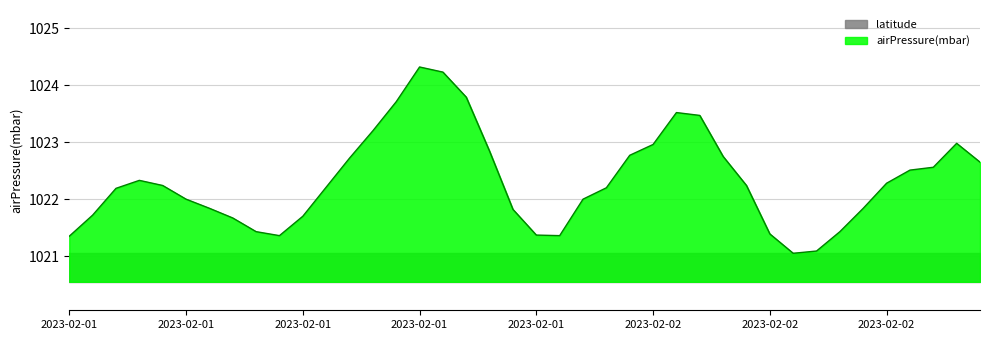

True or false: there are more than 0 points higher than both neighbors.

True